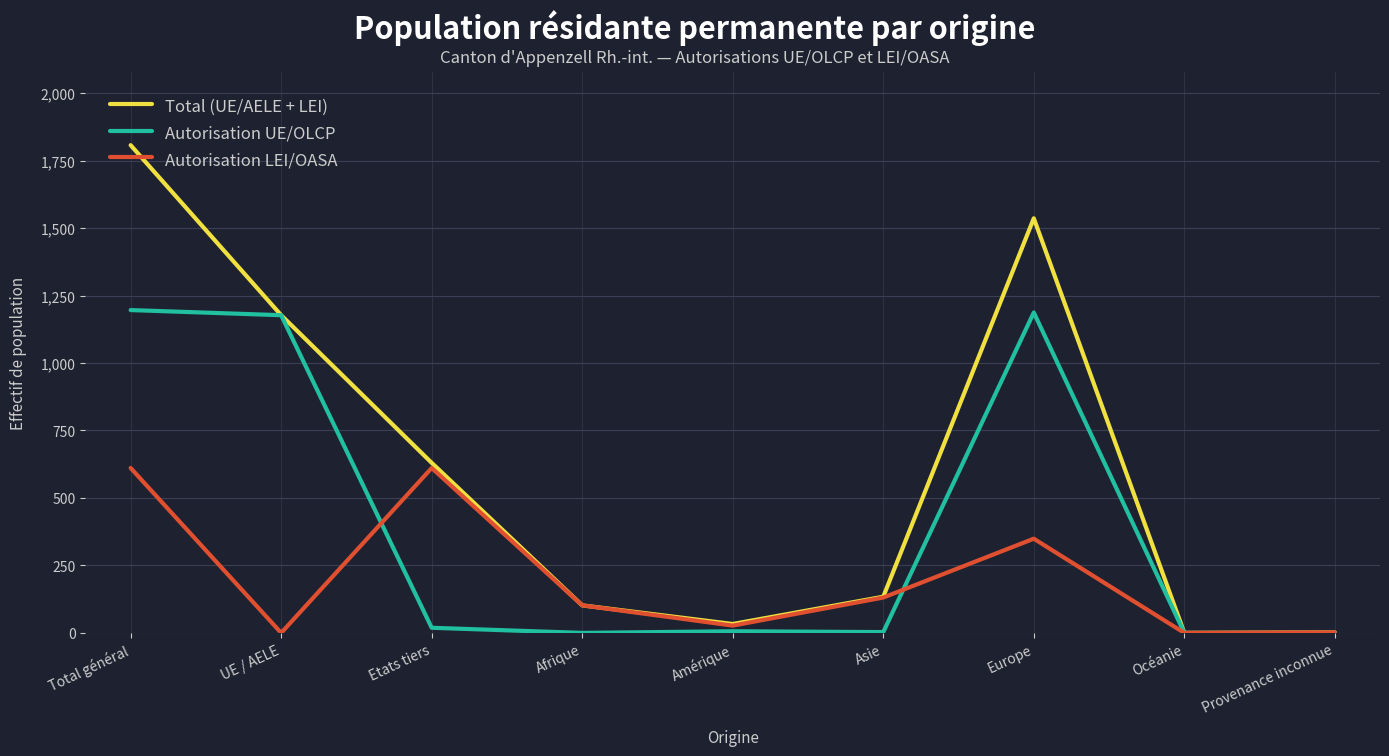

Count the number of data series in this chart.

3